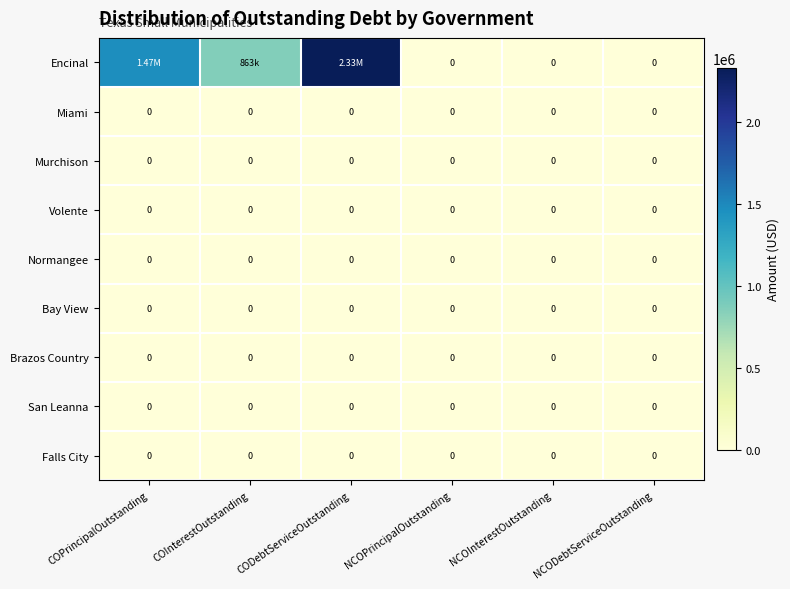

Which series changed the most between COInterestOutstanding and NCOPrincipalOutstanding?

Encinal